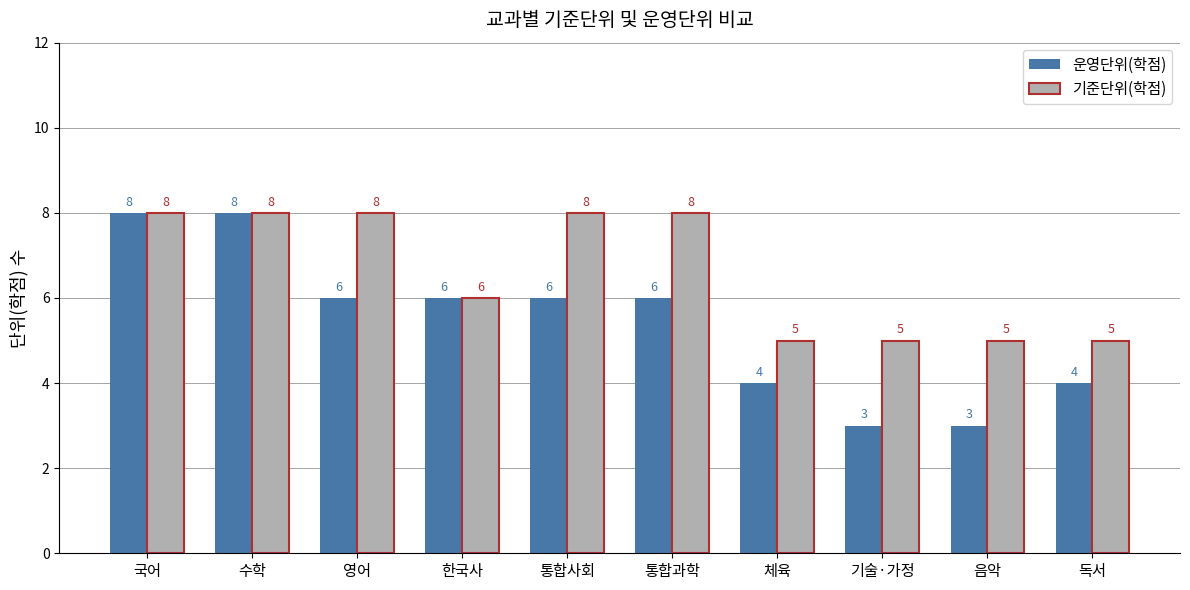

Reading left to right, list all the values displayed in this chart.

운영단위(학점): 8	8	6	6	6	6	4	3	3	4
기준단위(학점): 8	8	8	6	8	8	5	5	5	5